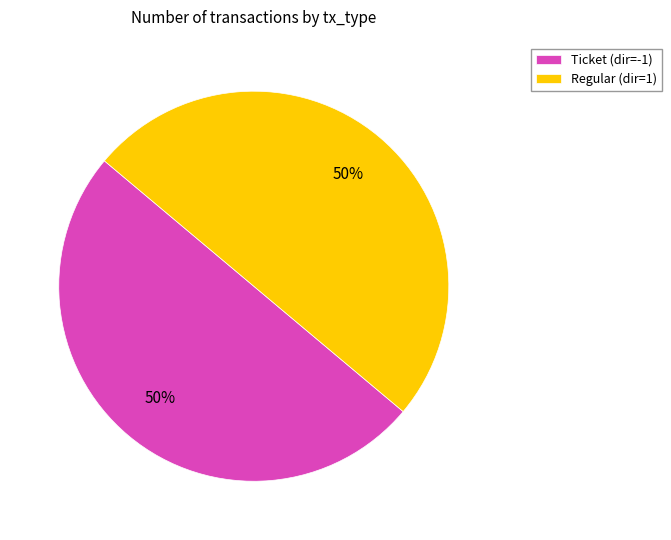

To the nearest percent, what is the difference between the largest and smallest slice percentages?

0%